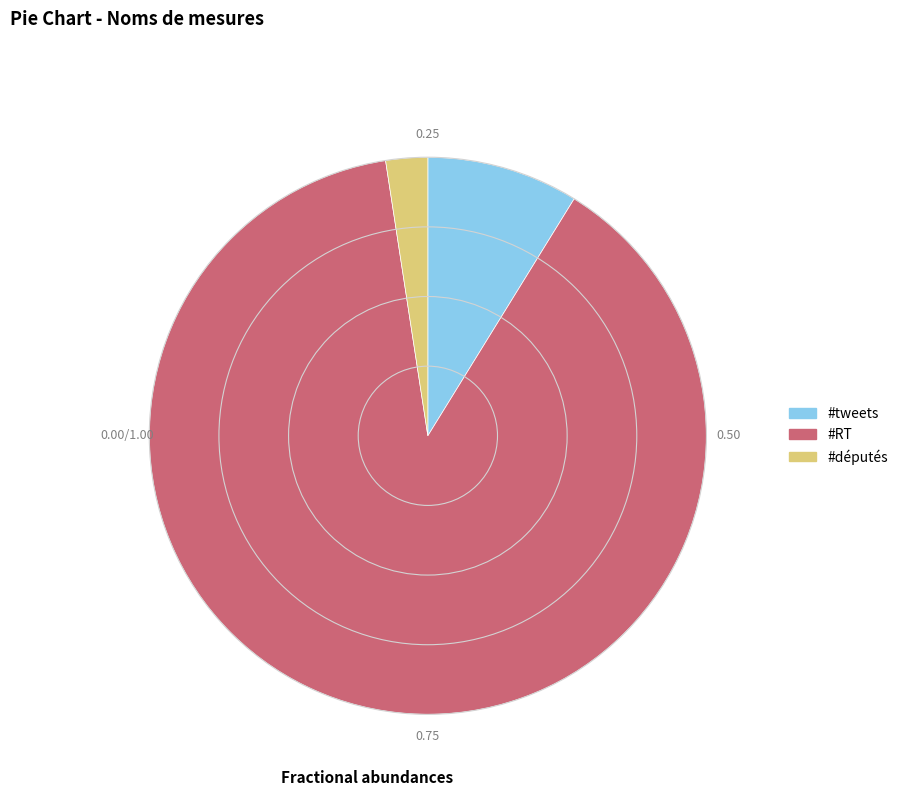

How many slices are in this pie chart?

3